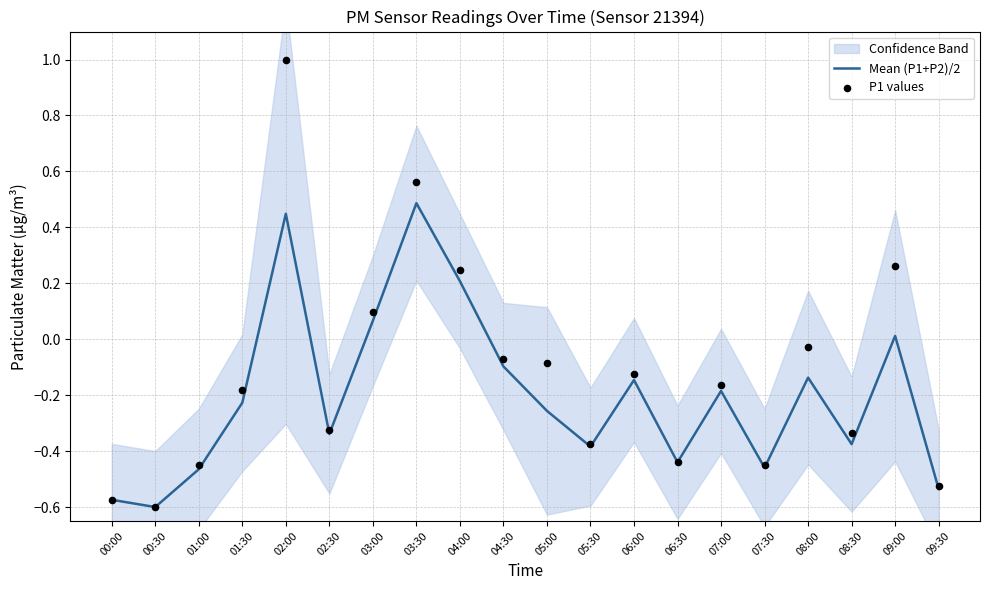

The Mean (P1+P2)/2 series shows -0.4 at 05:00. True or false?

False